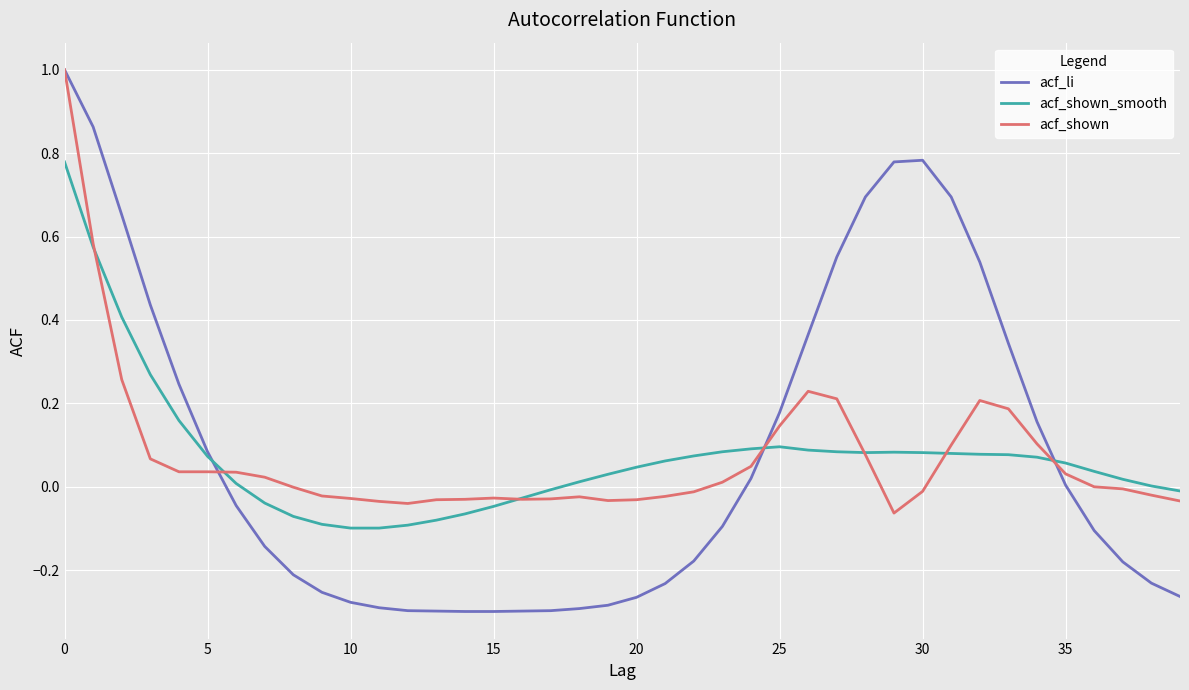

Which series has the widest spread of values?

acf_li